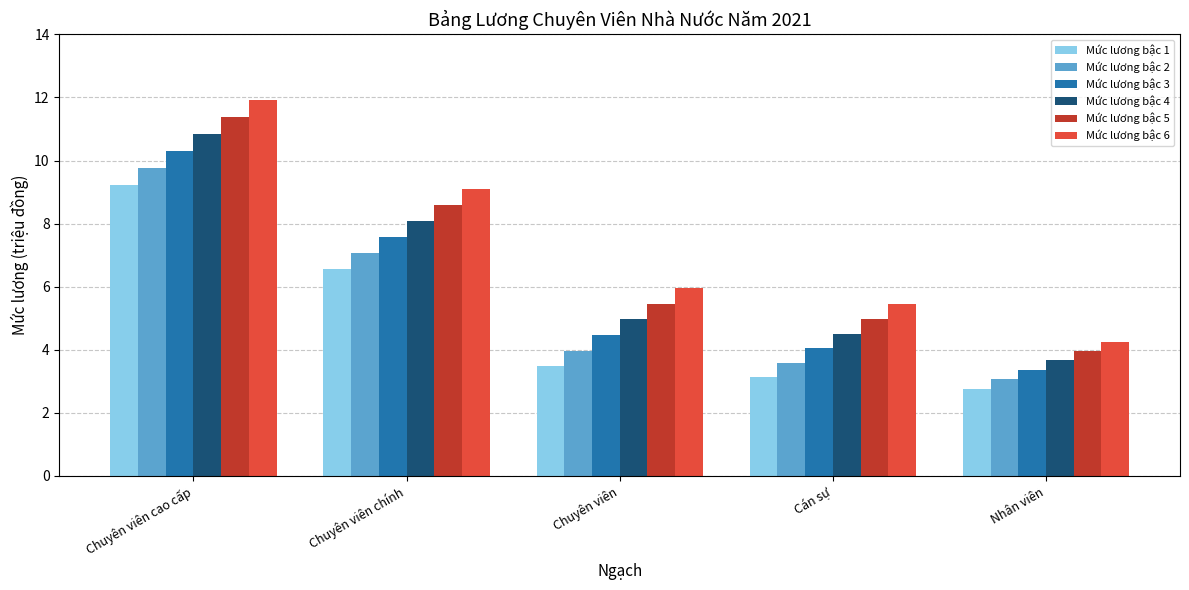

What is the difference between the highest and lowest values at Chuyên viên cao cấp?

2.7